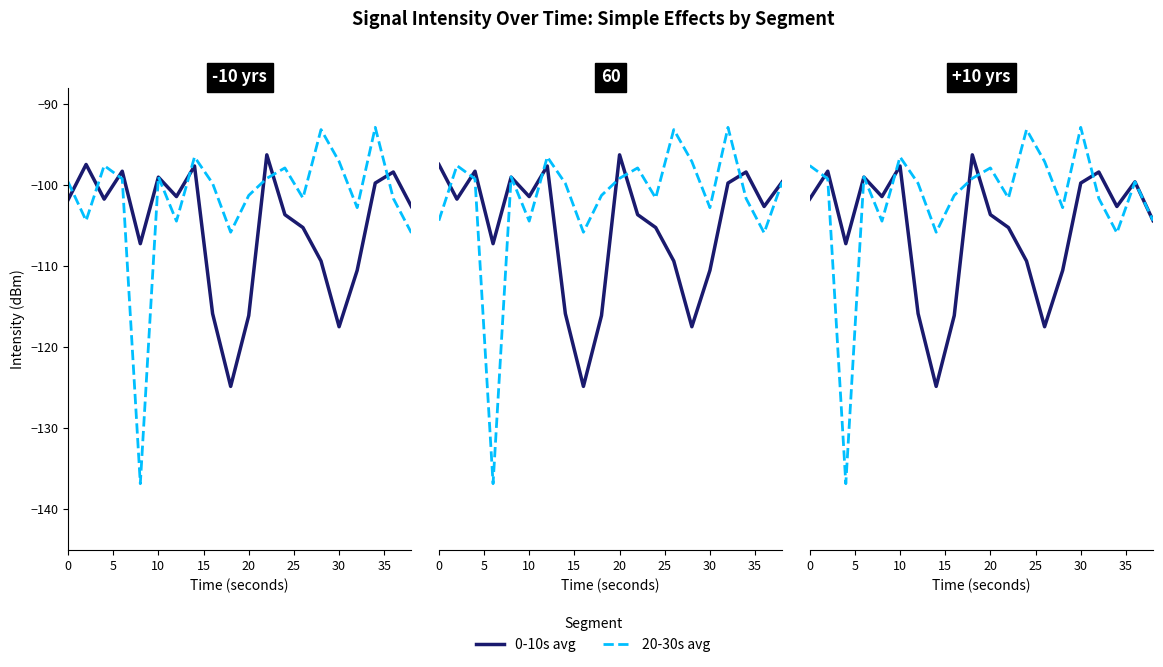

What is the lowest value of the 20-30s avg series?

-136.8